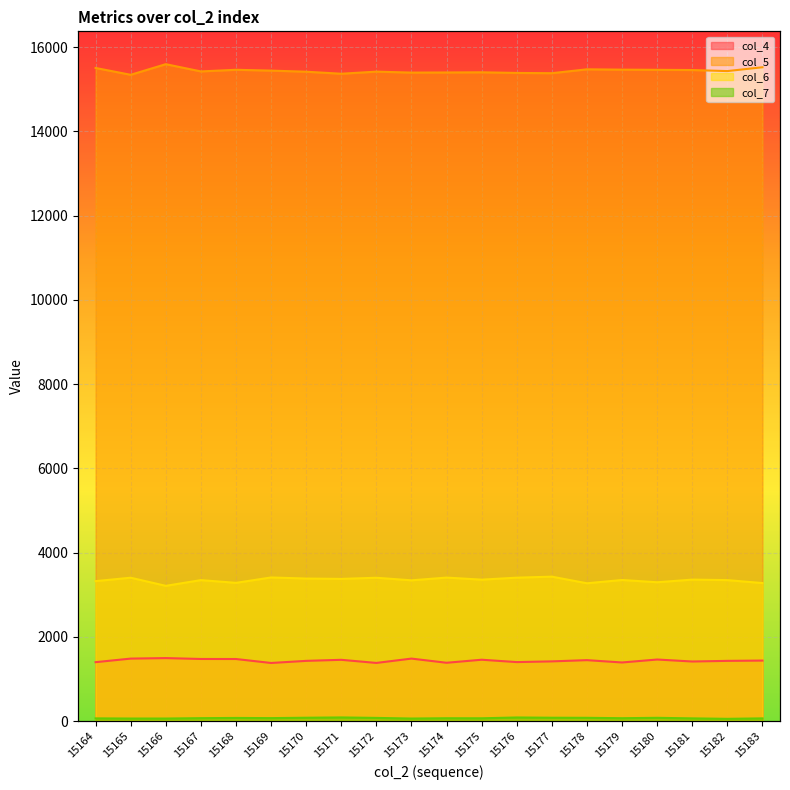

At 15177, list the series in order from smallest to largest.

col_7, col_4, col_6, col_5